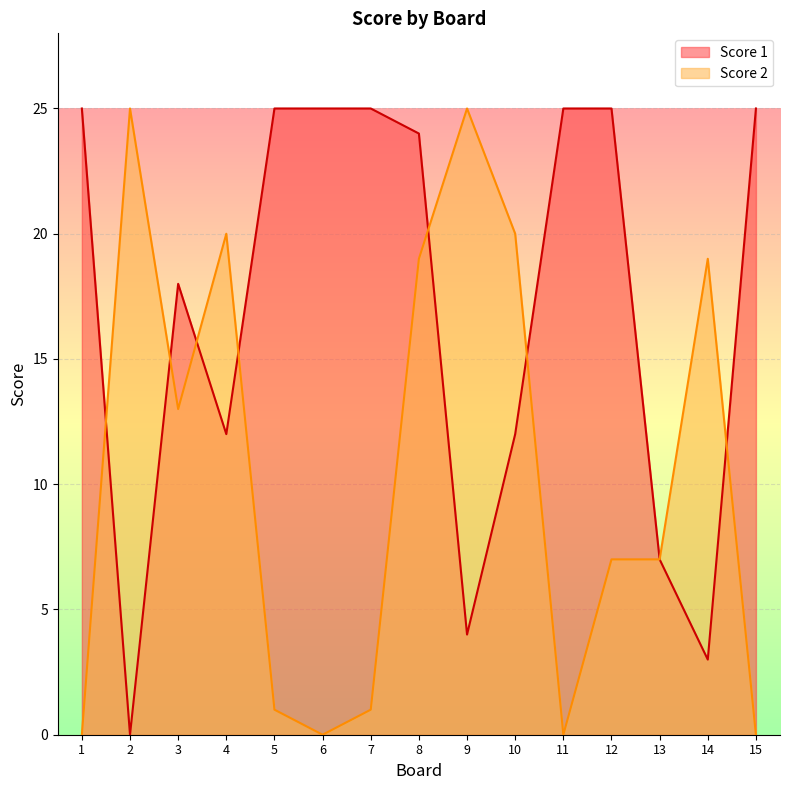

What is the sum of the Score 2 values at 1 and 2?

25